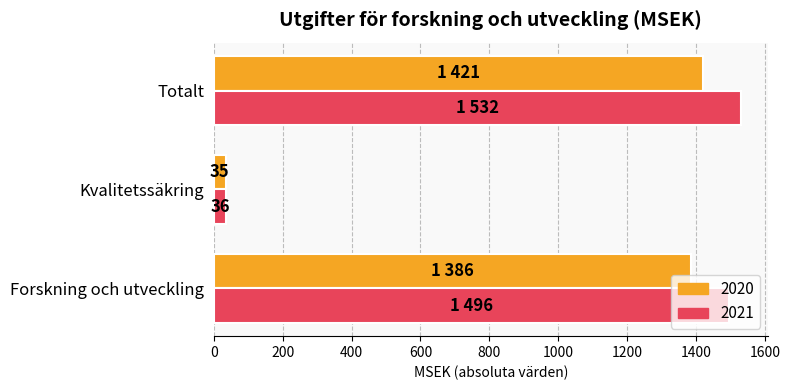

How many categories are shown in the chart?

3